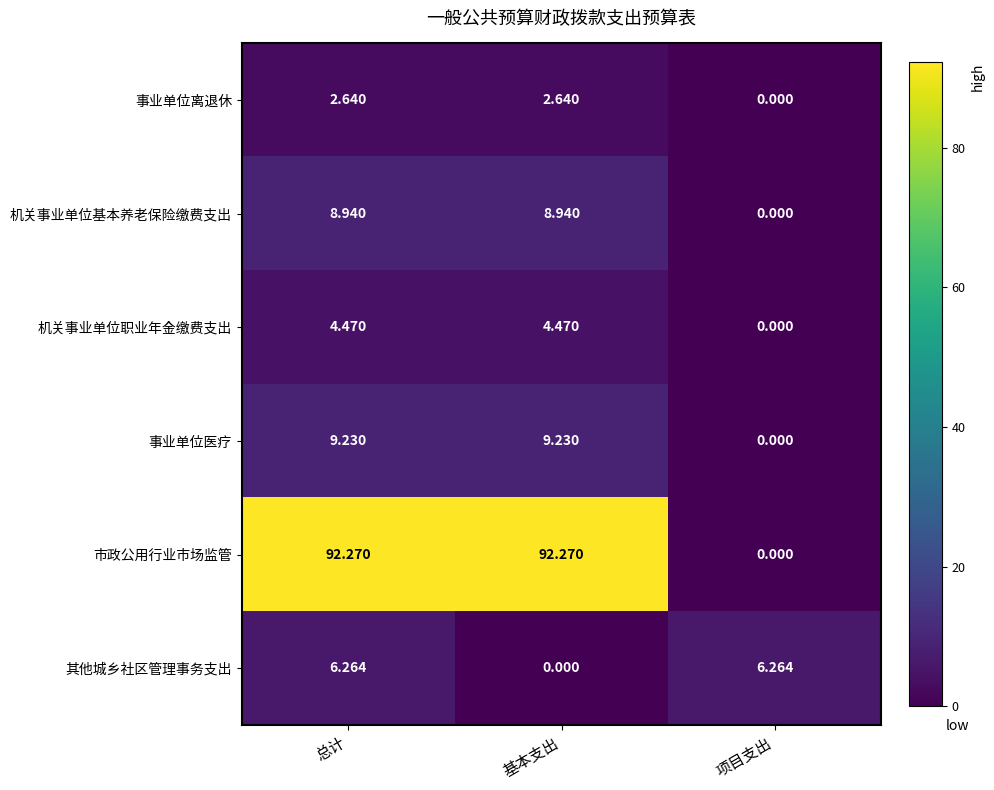

List the series in order of their peak value, lowest first.

事业单位离退休, 机关事业单位职业年金缴费支出, 其他城乡社区管理事务支出, 机关事业单位基本养老保险缴费支出, 事业单位医疗, 市政公用行业市场监管